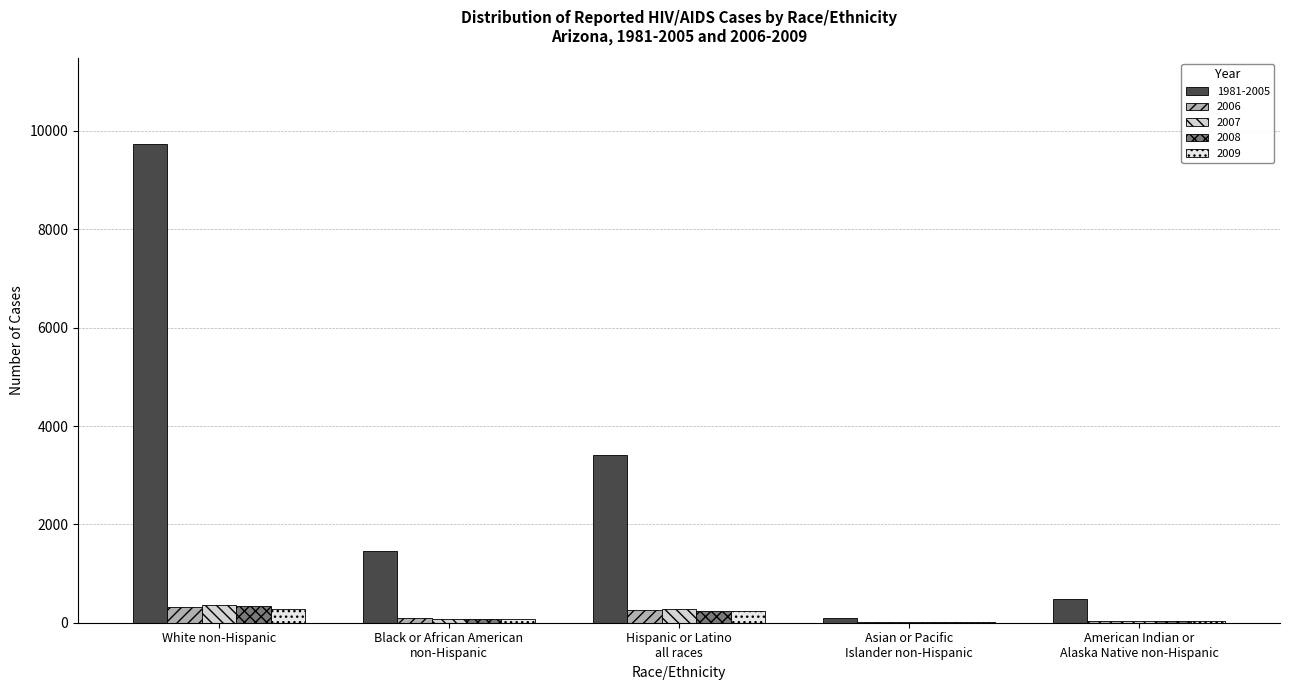

Which series has the largest range (max minus min)?

1981-2005